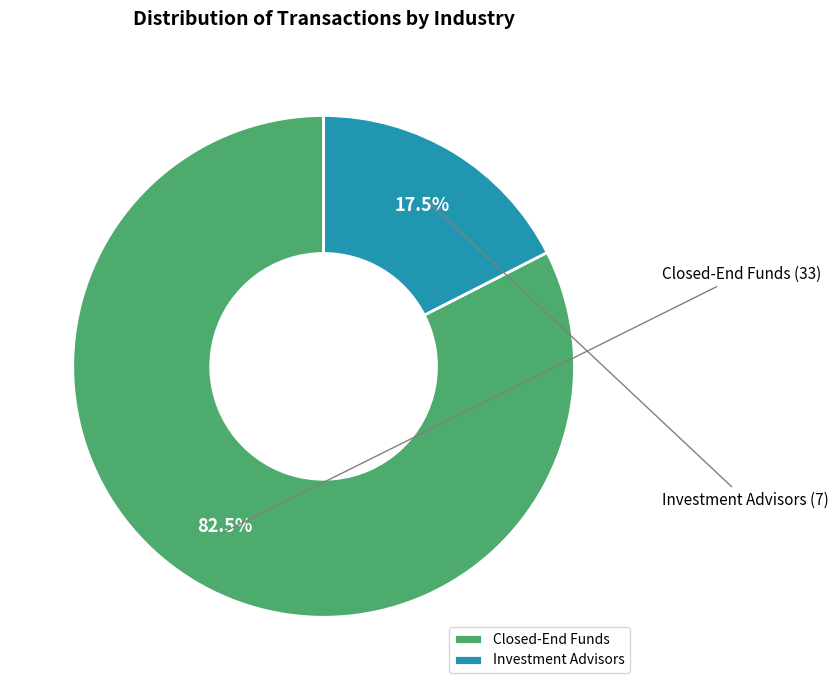

Is the sum of Closed-End Funds and Investment Advisors greater than half?

Yes